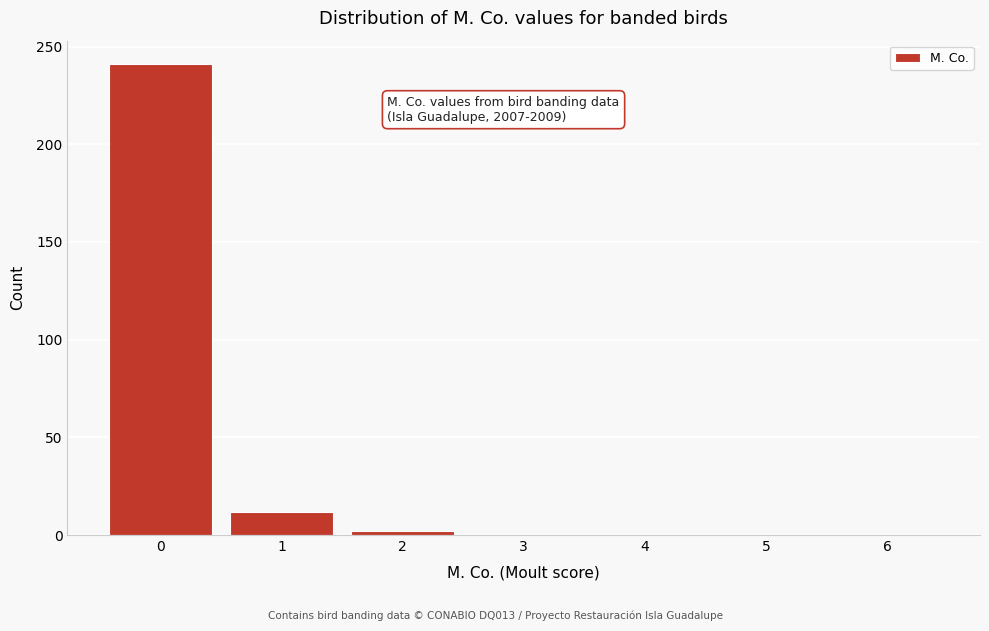

Reading right to left, what are all the values shown in this chart?

6=0	5=0	4=0	3=0	2=2	1=12	0=241